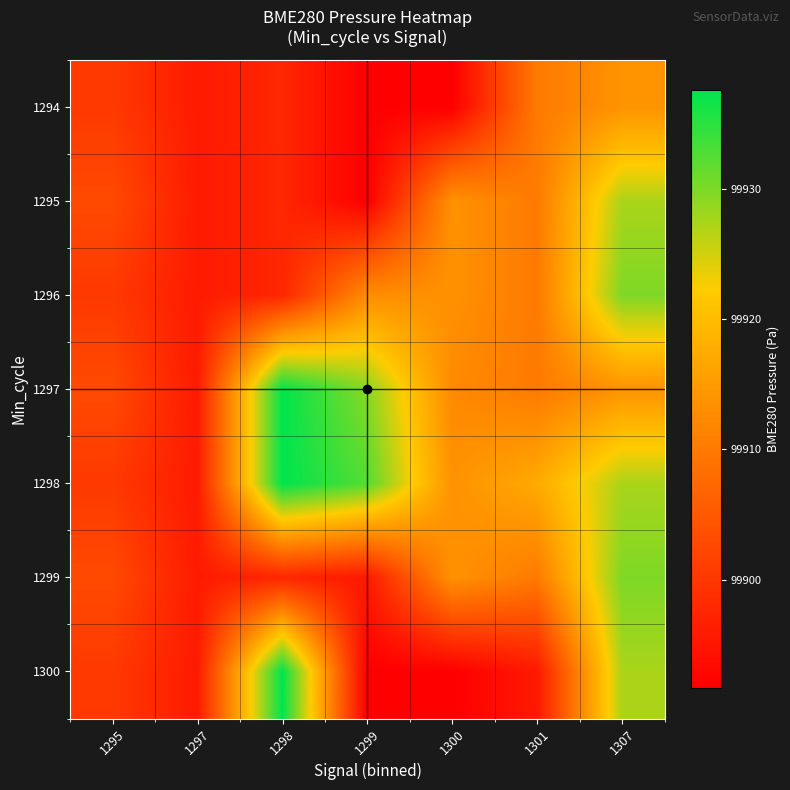

At 1301, list the series in order from smallest to largest.

1300, 1294, 1295, 1296, 1297, 1299, 1298